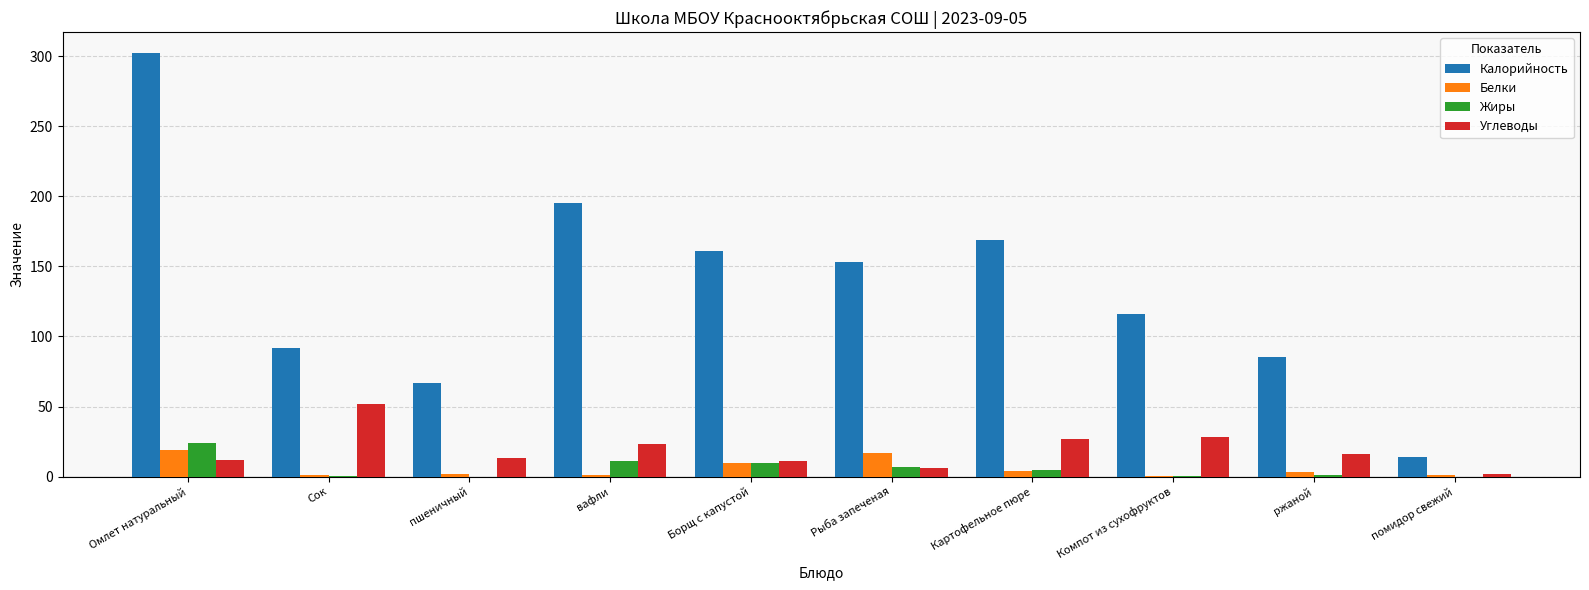

Which series changed the most between пшеничный and помидор свежий?

Калорийность